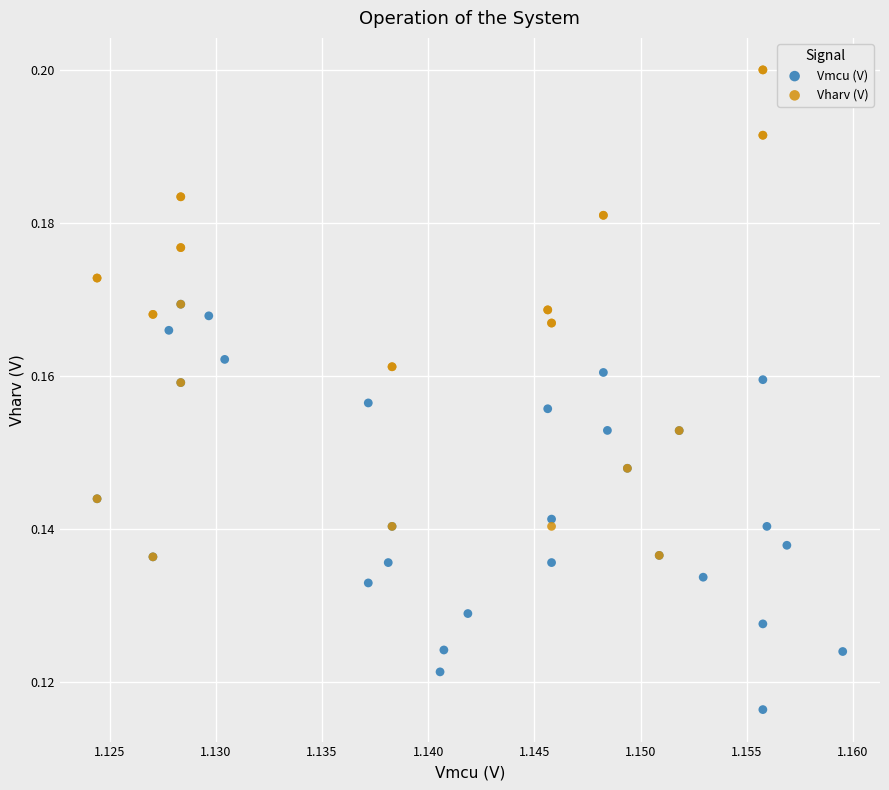

Which series contains the highest Y value?

Vharv (V)